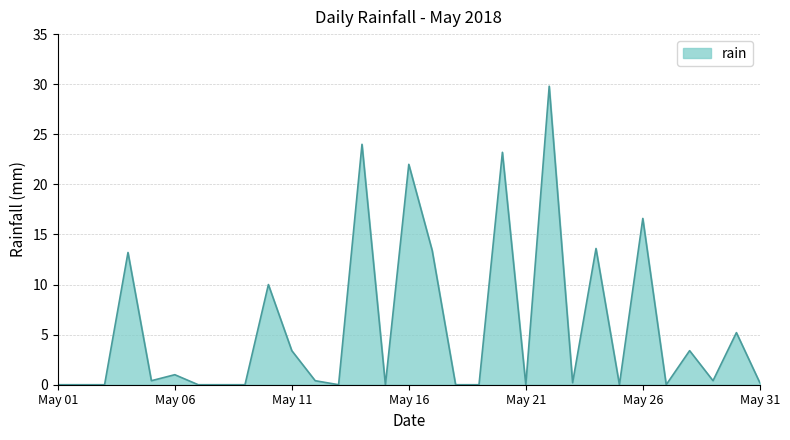

What is the maximum value shown in the chart?

29.8